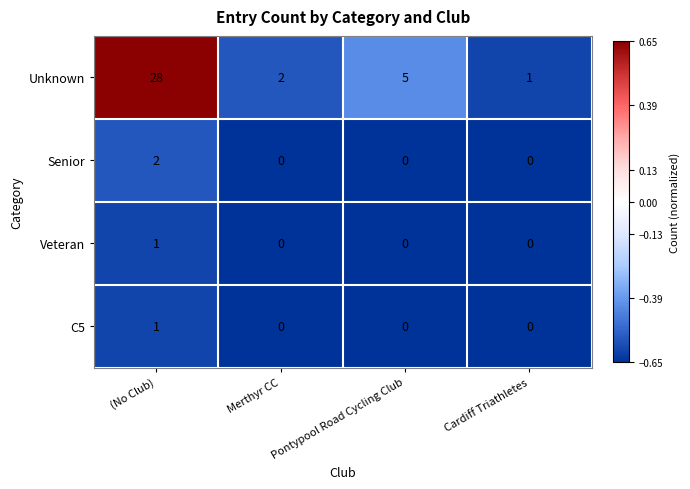

What is the sum of the Unknown values at Merthyr CC and (No Club)?

30